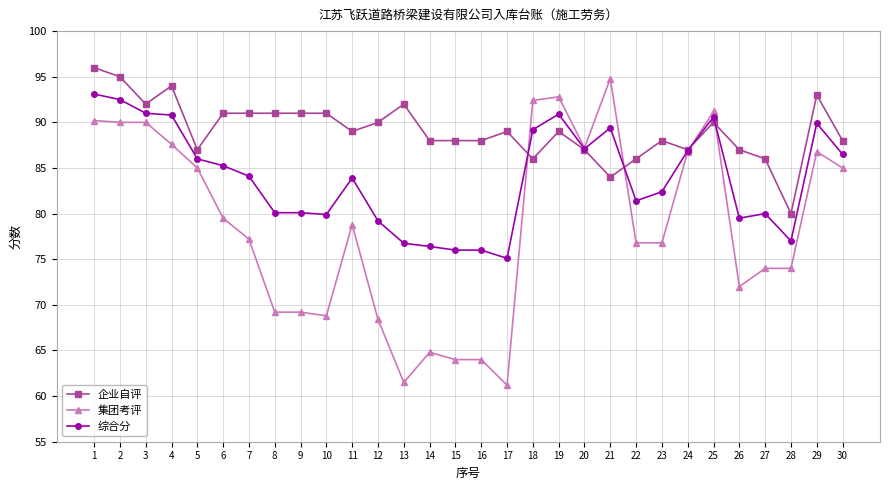

Which series has the largest range (max minus min)?

集团考评